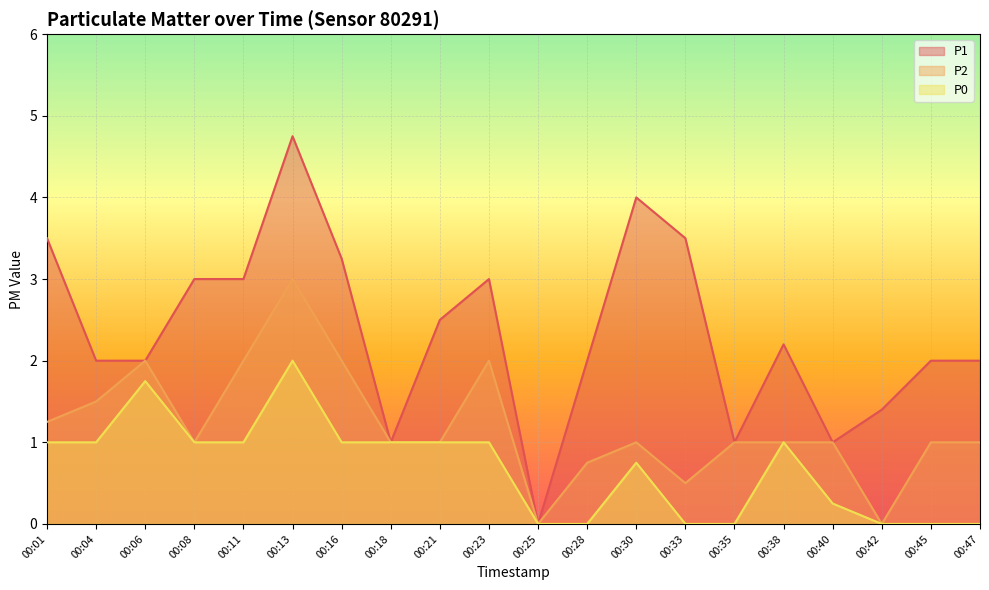

The P1 series shows 4.7 at 00:11. True or false?

False